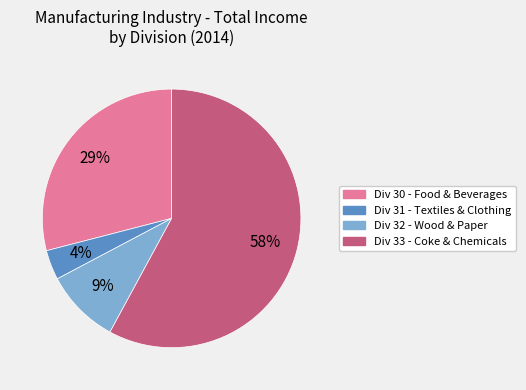

To the nearest percent, what is the average slice percentage?

25%